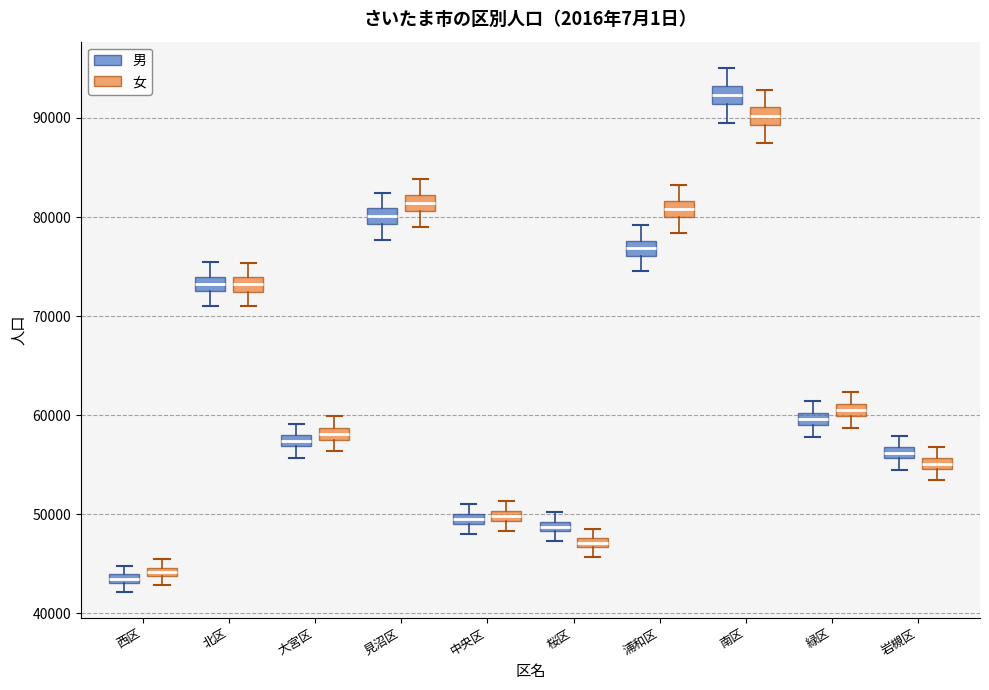

Which box's median line is the highest?

南区 (男)